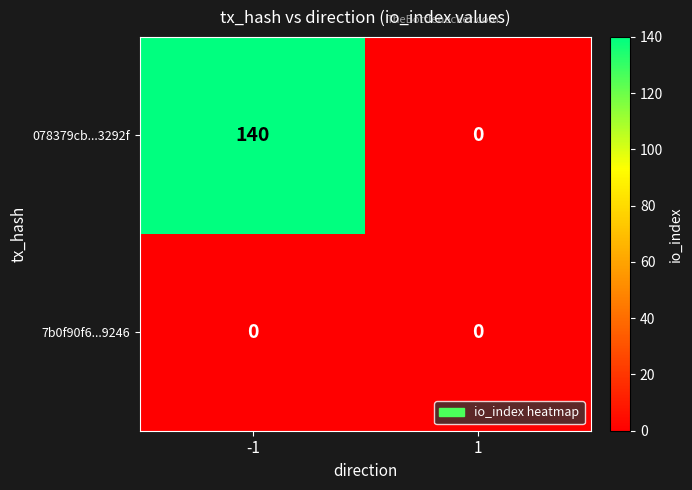

True or false: 078379cb...3292f has a value of 0 at 1.

True